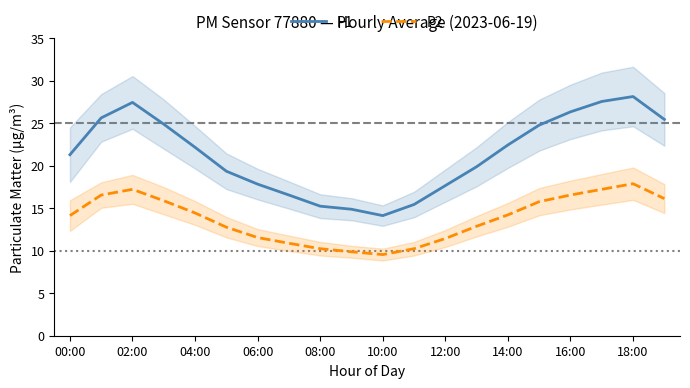

Reading left to right, transcribe all the data shown in this chart.

P1: 21.3	25.6	27.4	24.9	22.1	19.3	17.8	16.5	15.2	14.9	14.1	15.4	17.6	19.9	22.4	24.8	26.3	27.5	28.1	25.4
P2: 14.1	16.5	17.2	15.9	14.4	12.8	11.5	10.9	10.2	9.9	9.5	10.2	11.4	12.9	14.2	15.8	16.5	17.2	17.9	16.1